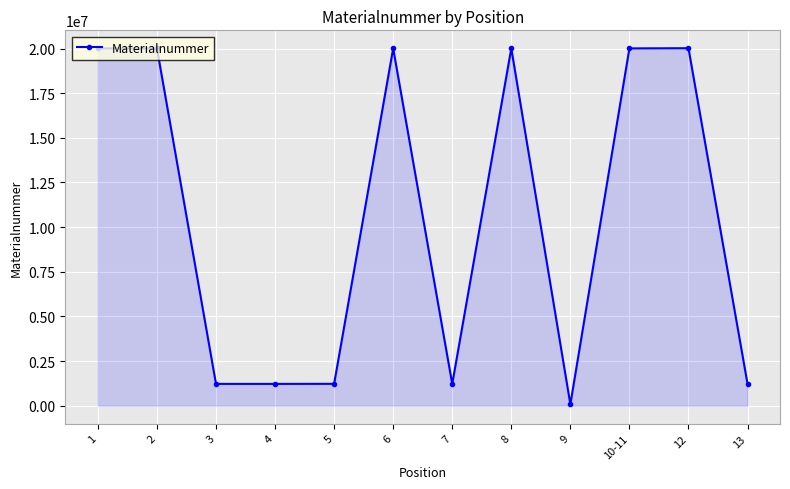

True or false: the data has more than 1 interior local peaks.

True